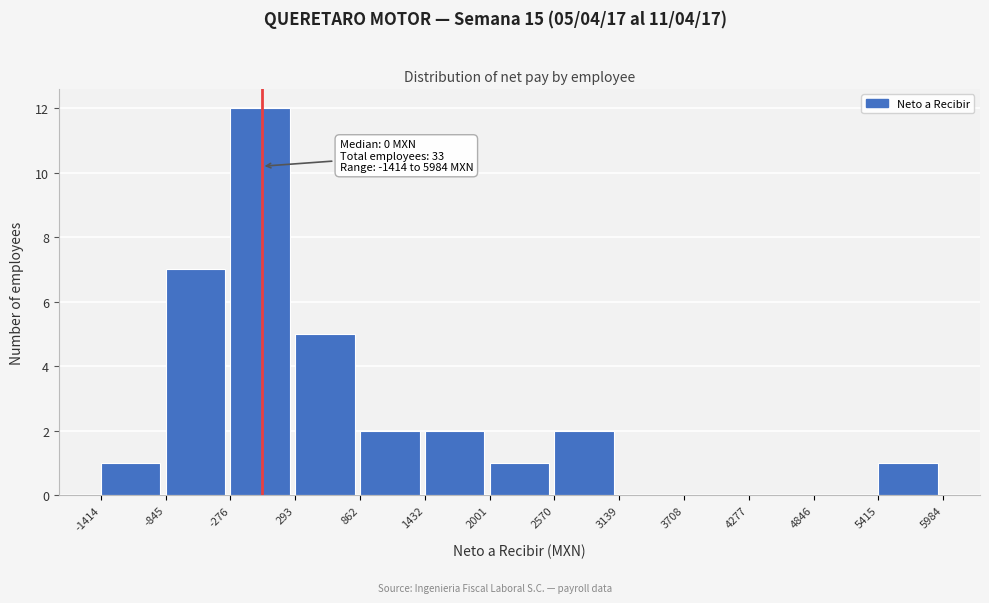

Over which range of the x-axis is the bar tallest?

-276 to 293